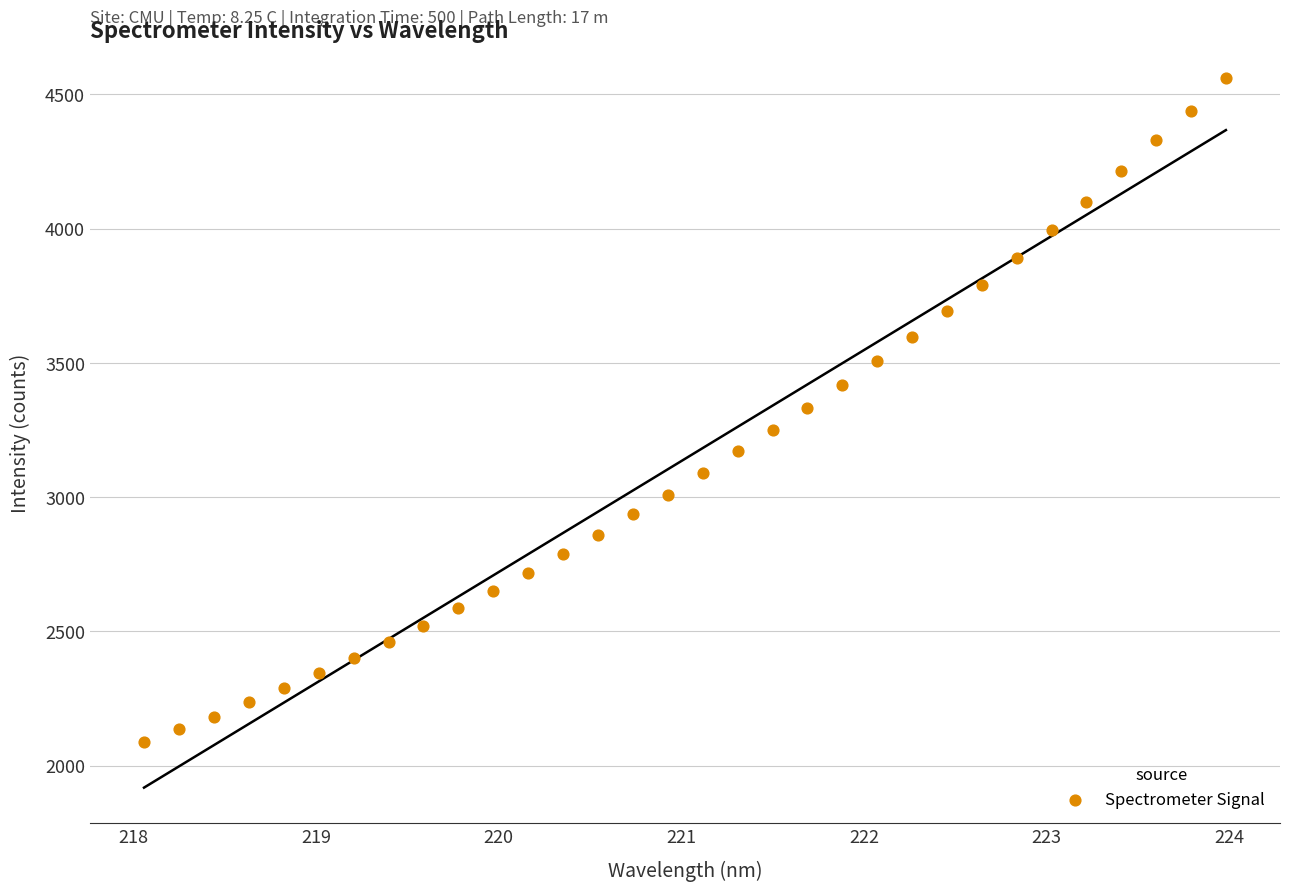

What is the range of Y values (max minus min)?

2473.5